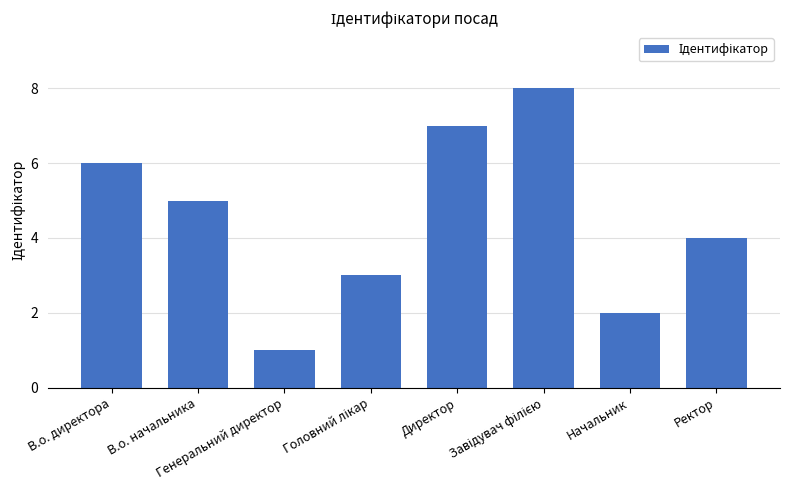

At which category does the chart reach its minimum across all series?

Генеральний директор